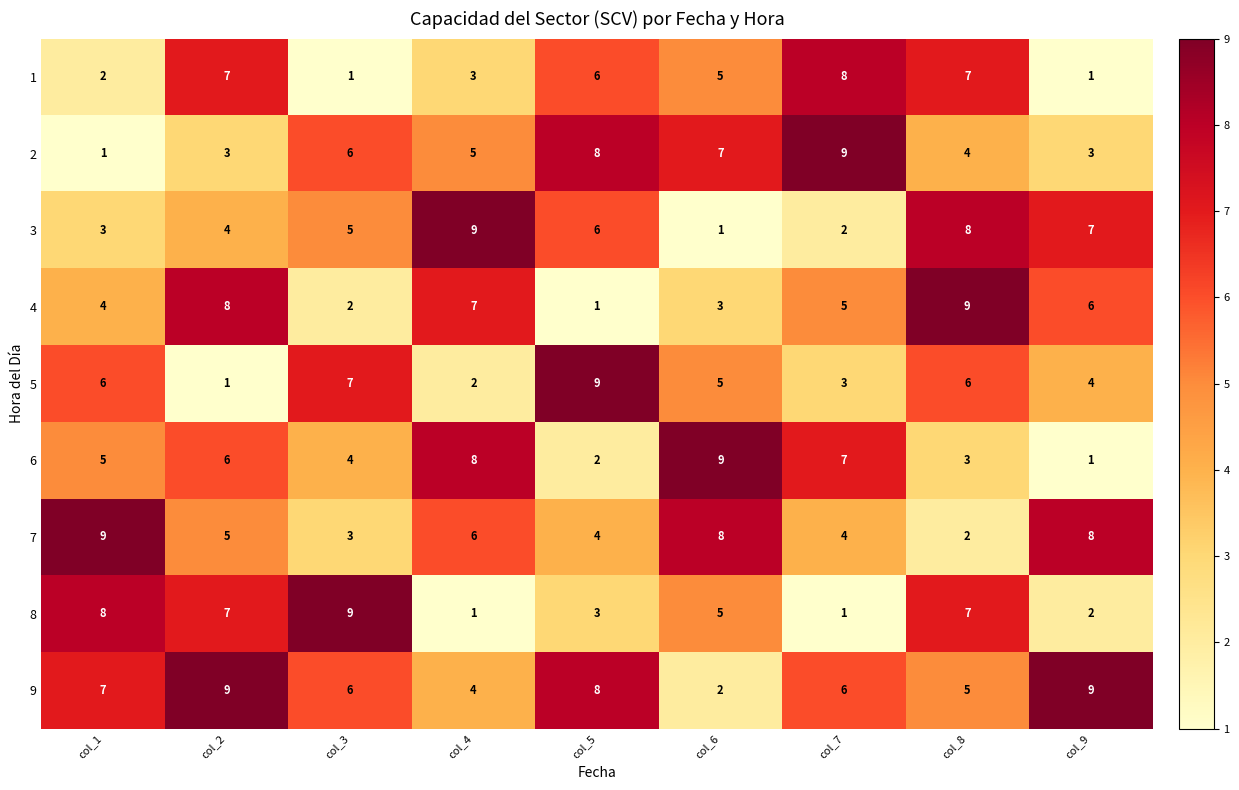

How many distinct data groups are displayed?

9